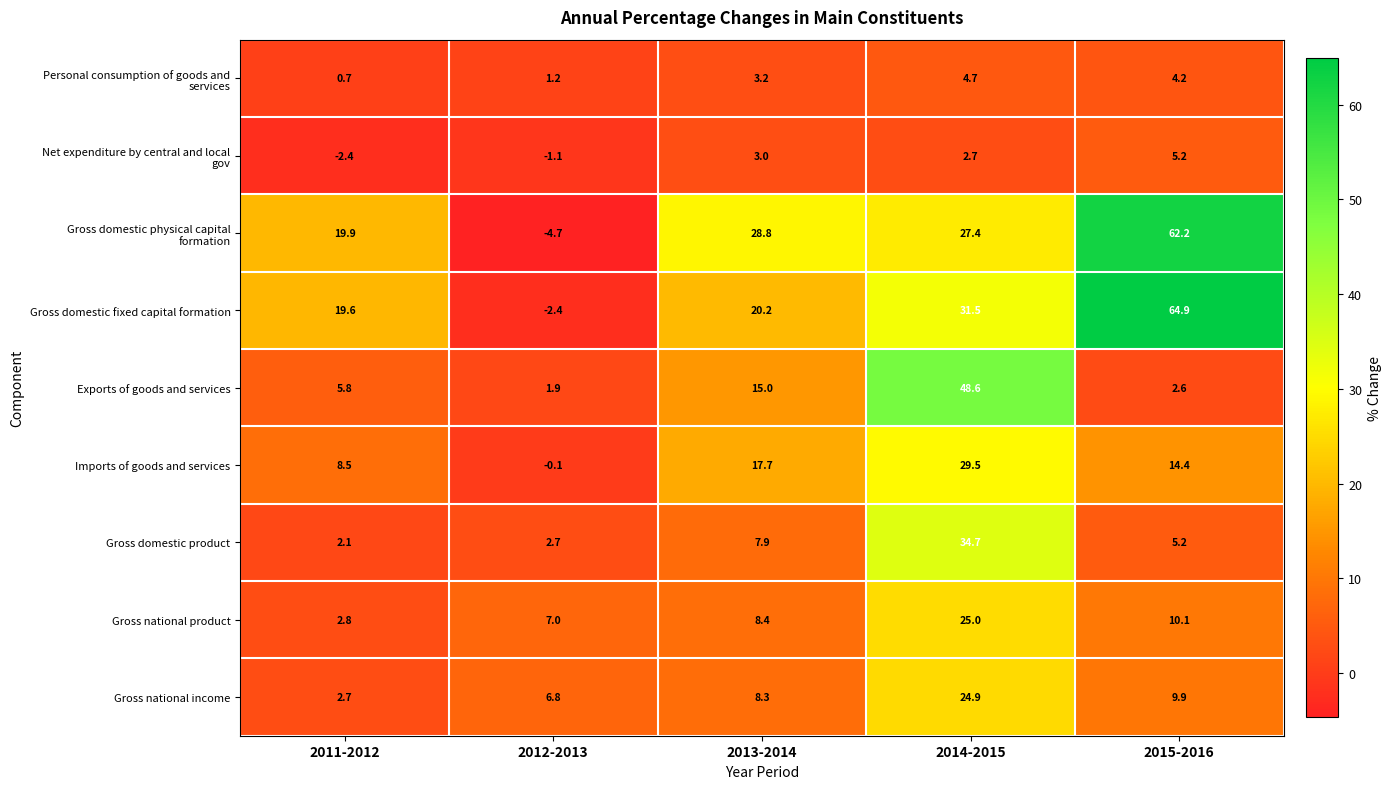

The Gross national income series shows 36.2 at 2014-2015. True or false?

False